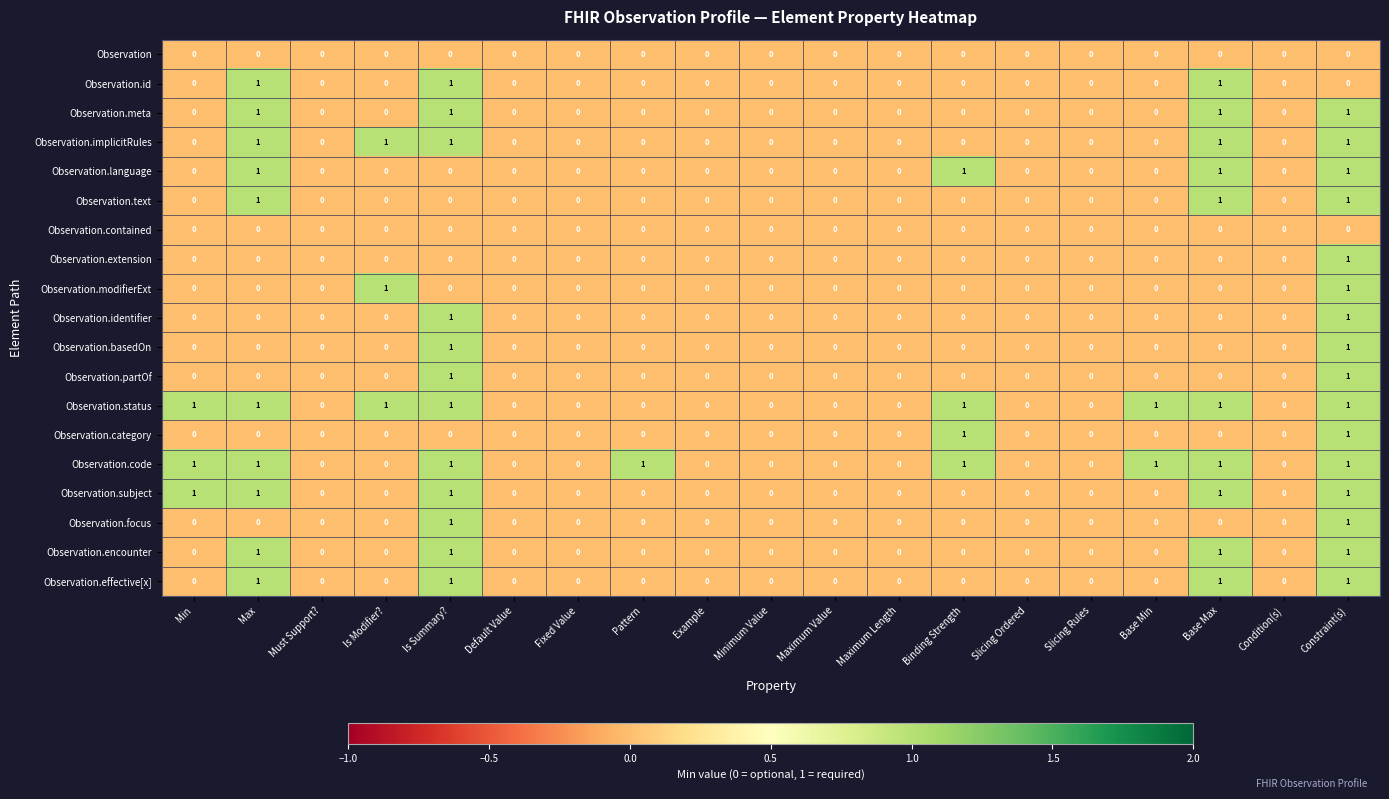

The Observation.partOf series shows -1 at Is Modifier?. True or false?

False